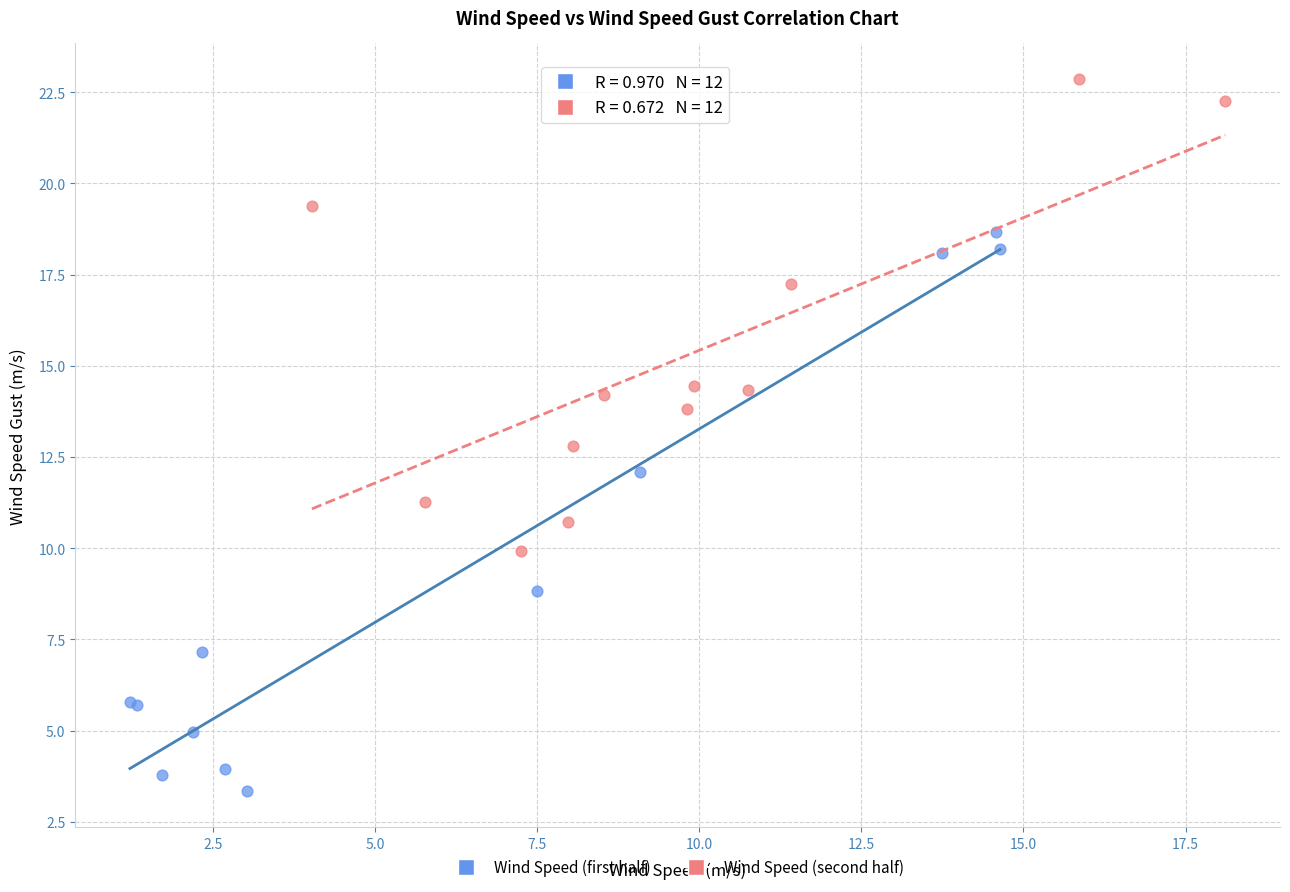

Which series has the largest Y range (max minus min)?

Wind Speed (first half)